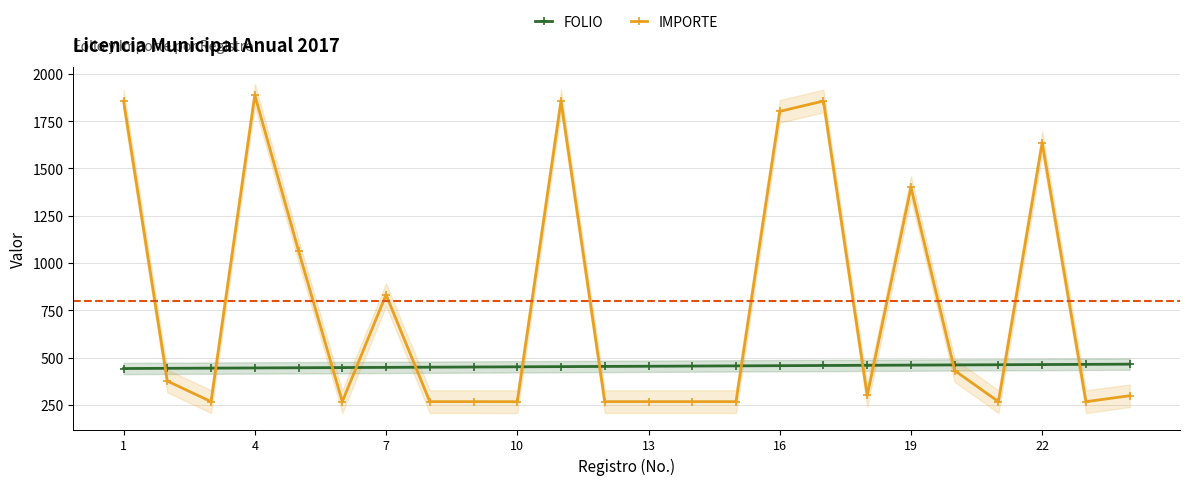

After their last crossing, which series has the higher values: IMPORTE or FOLIO?

FOLIO